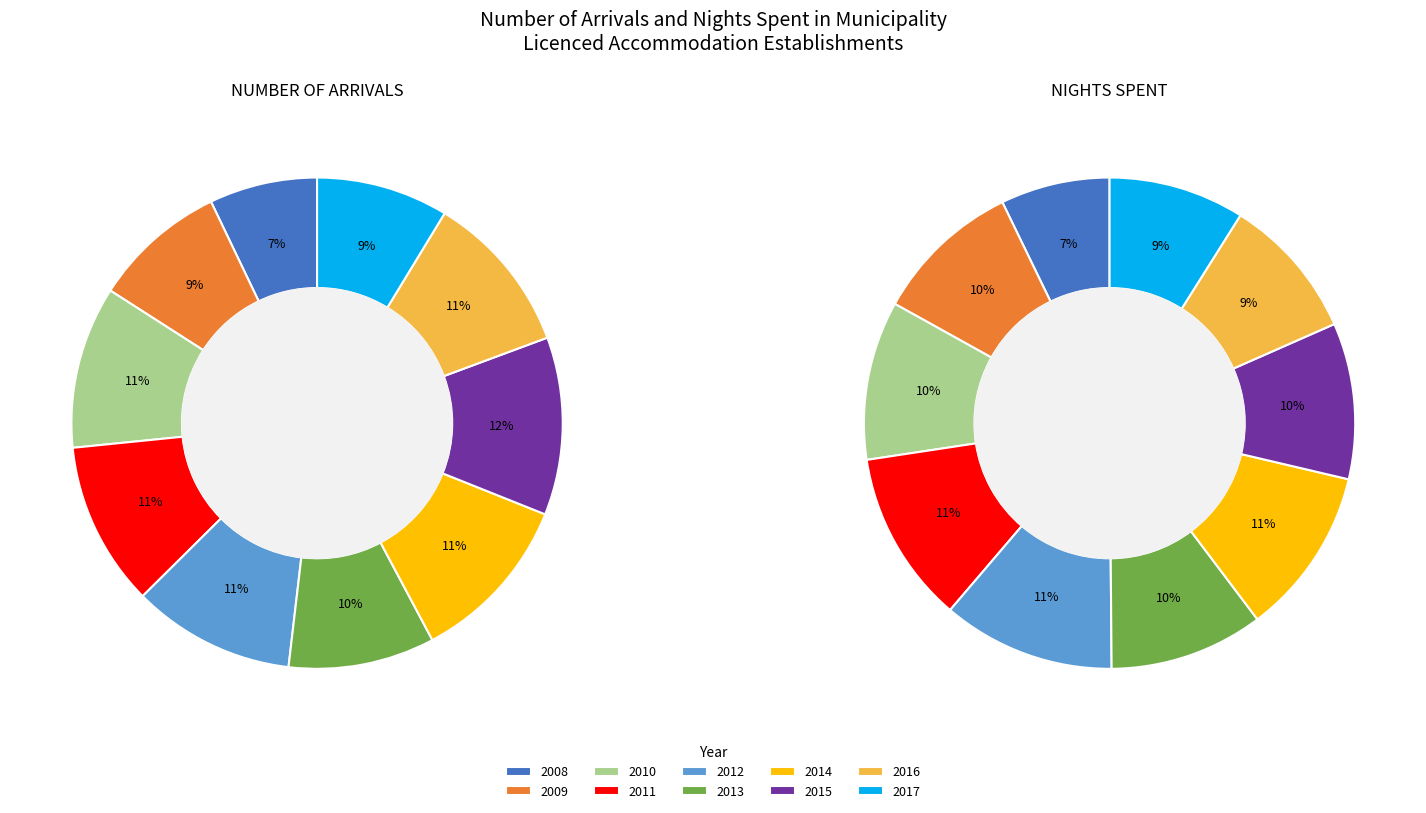

Is it true that 2016 is 16% of the pie?

False